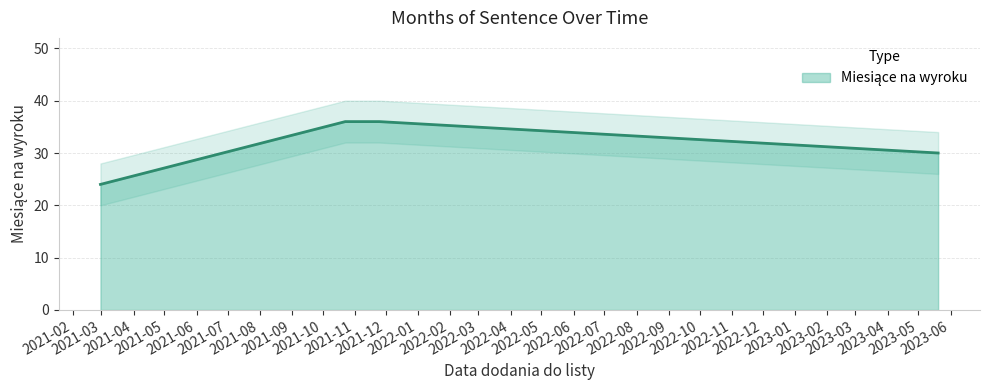

What is the change in value from 2023-05-20 to 2021-02-28?

-6